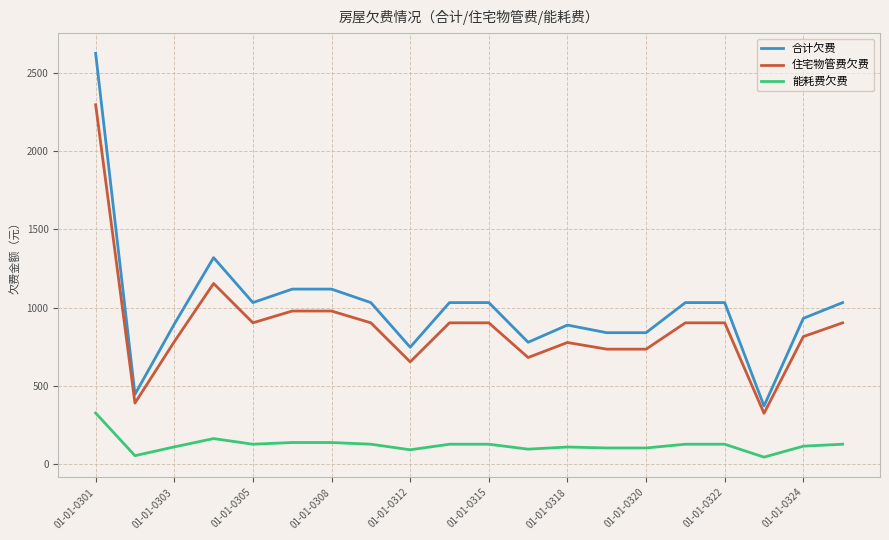

Which series has the widest spread of values?

合计欠费